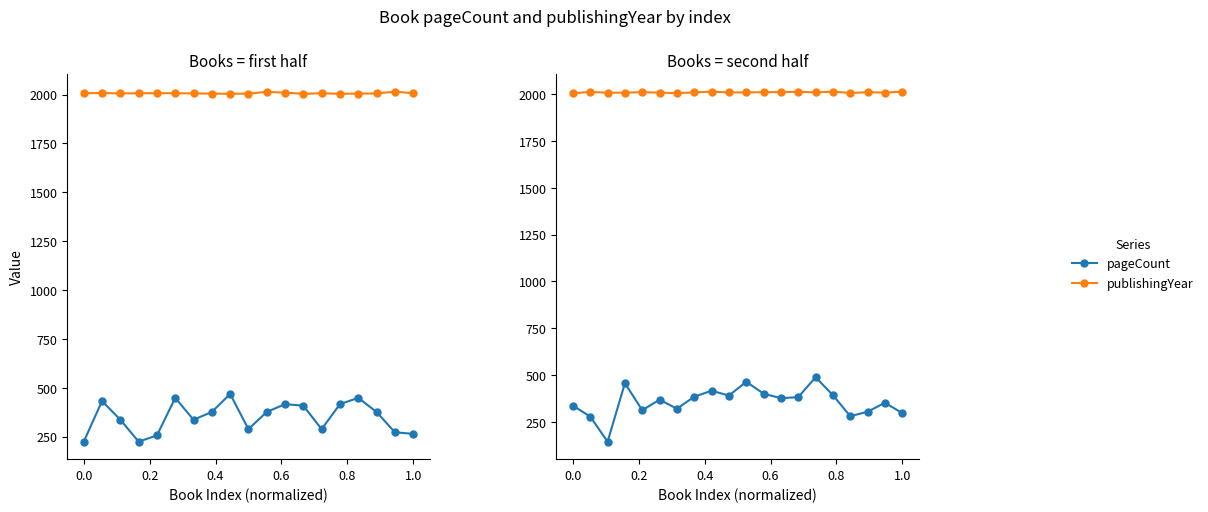

Count the number of data series in this chart.

2